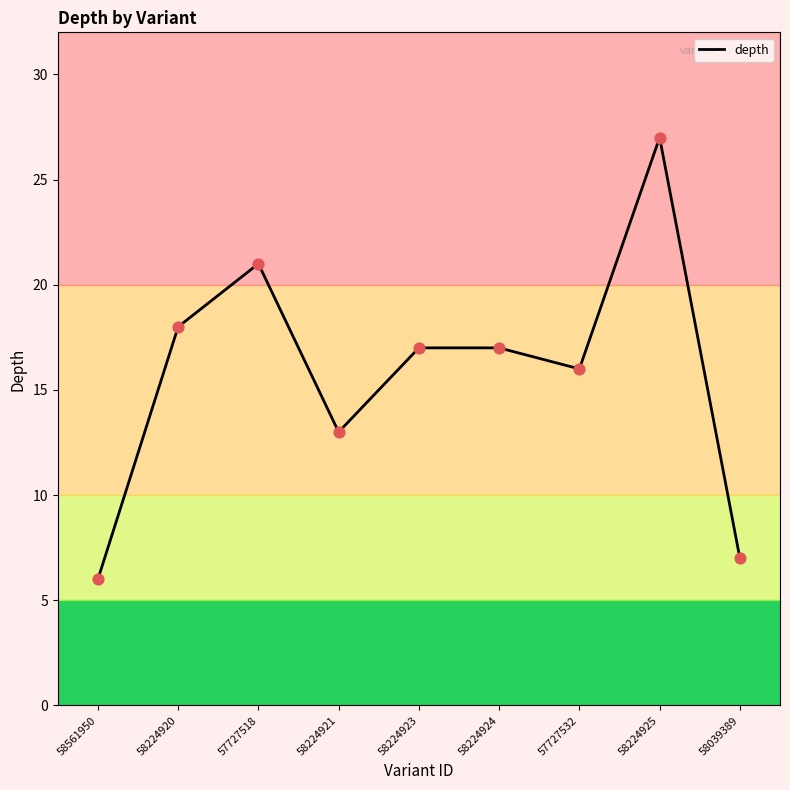

Between 57727518 and 58224921, which is larger?

57727518